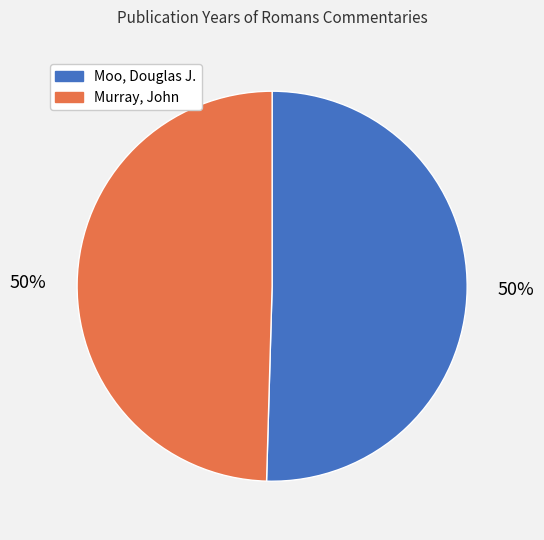

What is the ratio of the value at Murray, John to the value at Moo, Douglas J.?

1.0